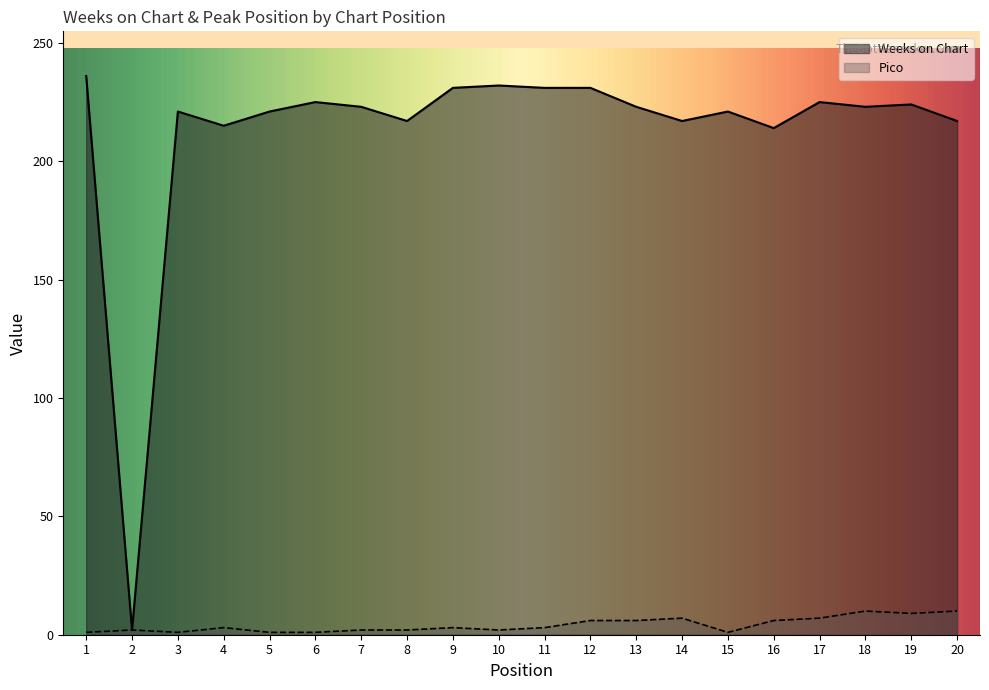

What is the value of the Pico point at the 17th from the left?

7